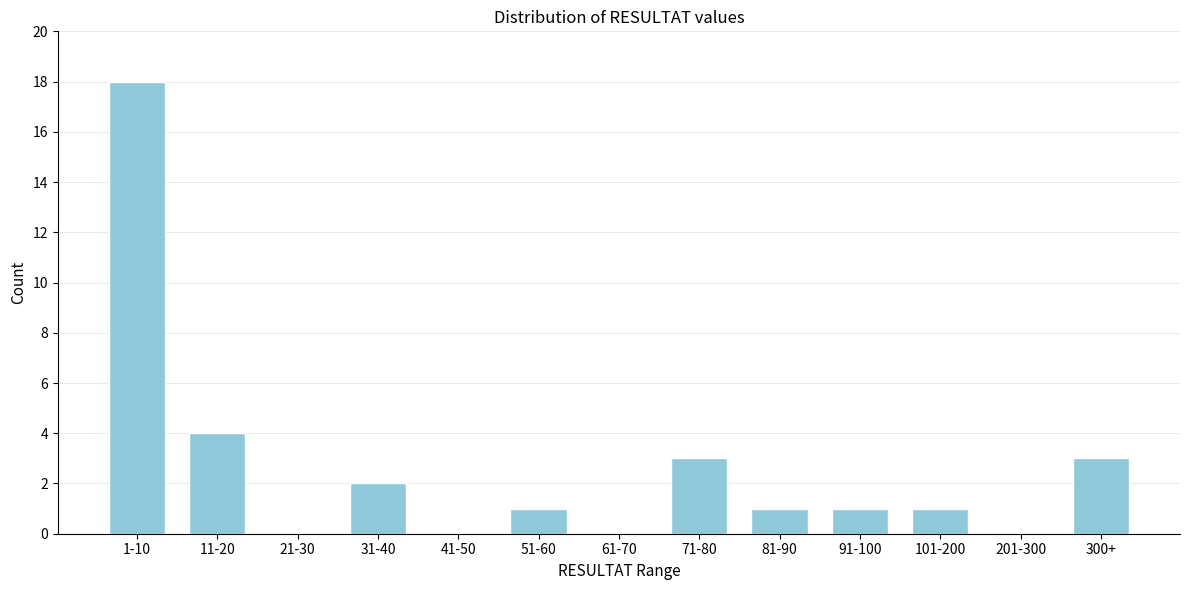

Reading left to right, what are all the values shown in this chart?

1-10=18	11-20=4	21-30=0	31-40=2	41-50=0	51-60=1	61-70=0	71-80=3	81-90=1	91-100=1	101-200=1	201-300=0	300+=3